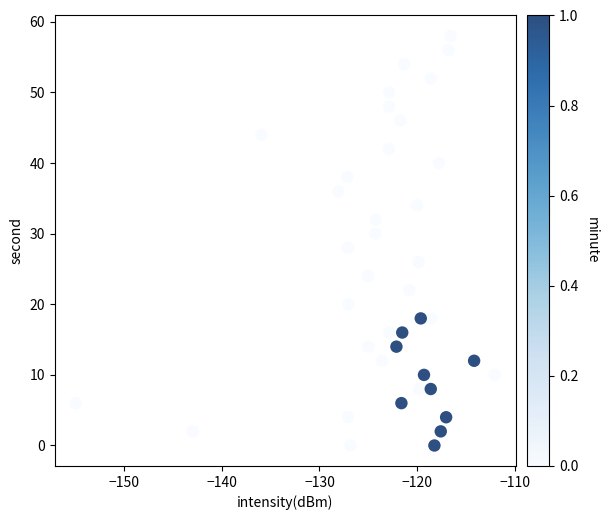

What is the range of Y values (max minus min)?

58